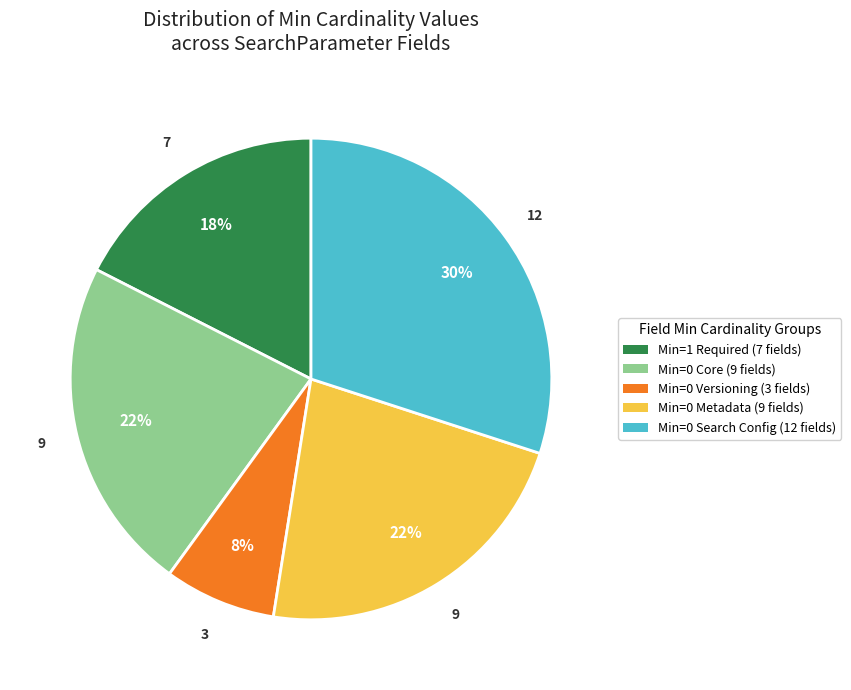

Combined, do Min=0 Versioning (3 fields) and Min=1 Required (7 fields) account for over 50%?

No